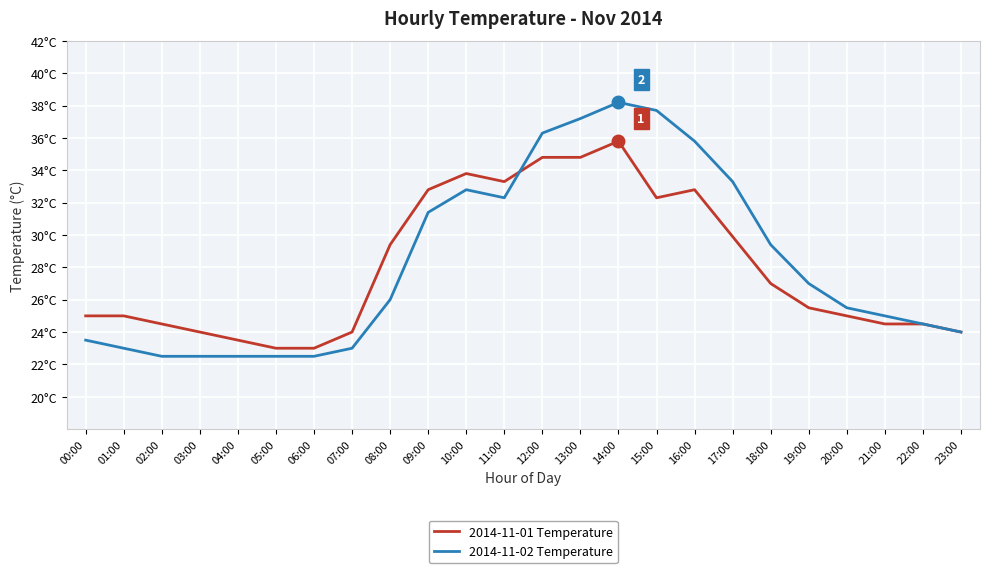

At which category is the sum across all series the highest?

14:00